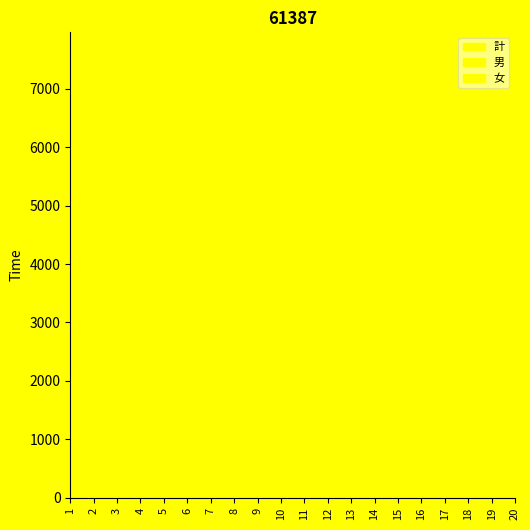

Which series has the largest range (max minus min)?

計